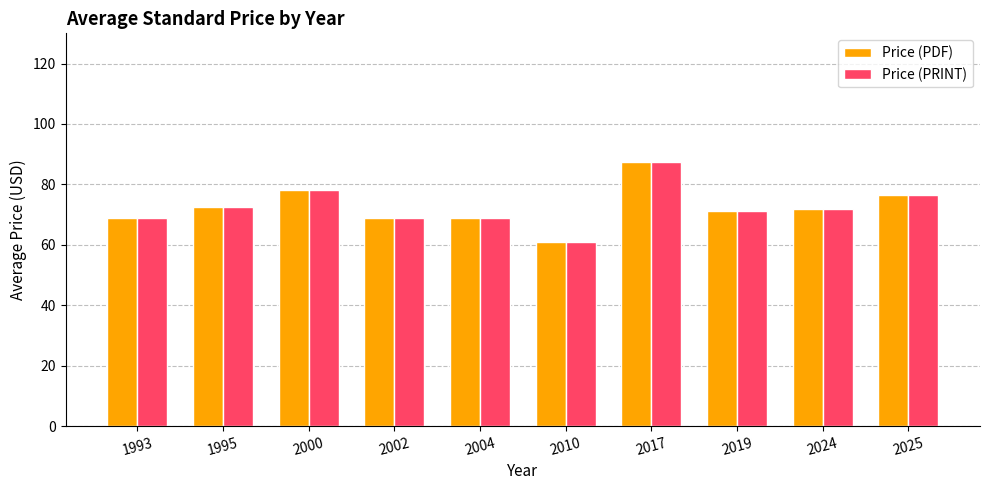

True or false: Price (PRINT) has a value of 112.5 at 2004.

False